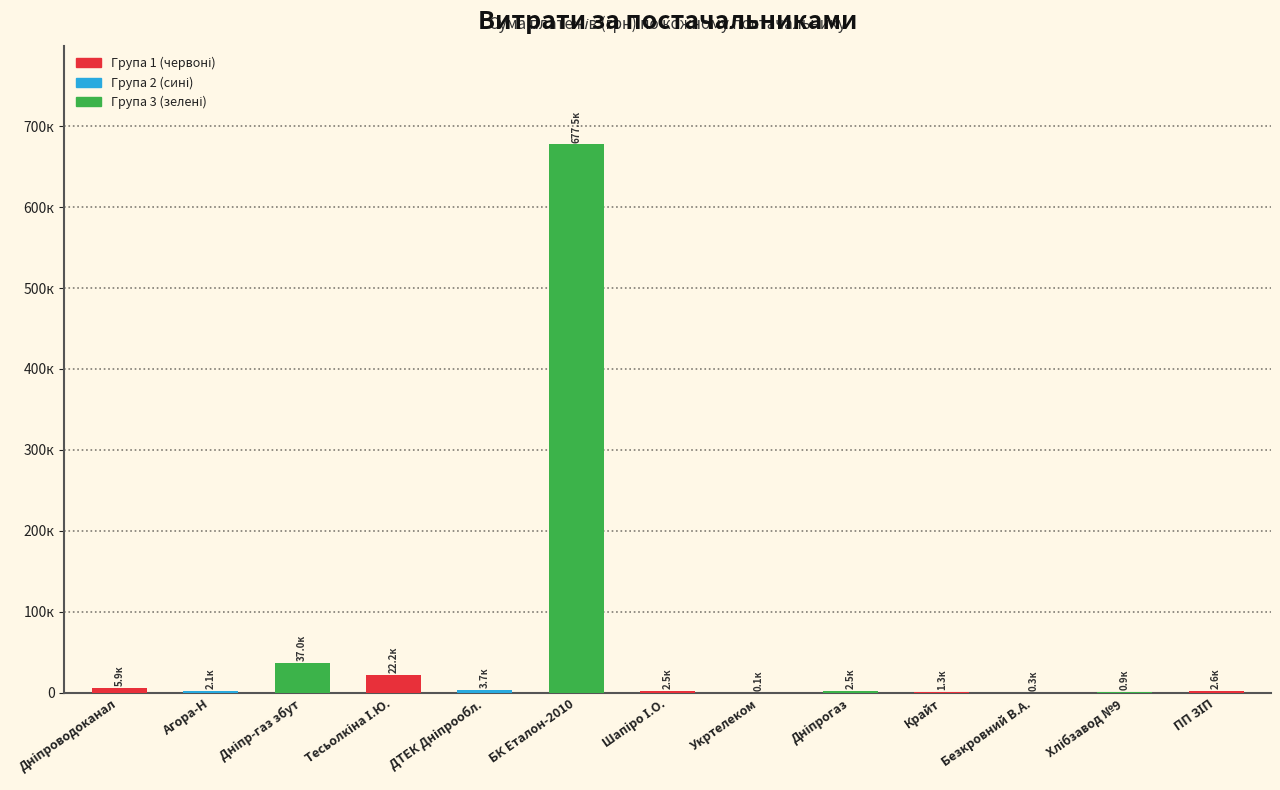

Are the bars horizontal?

No